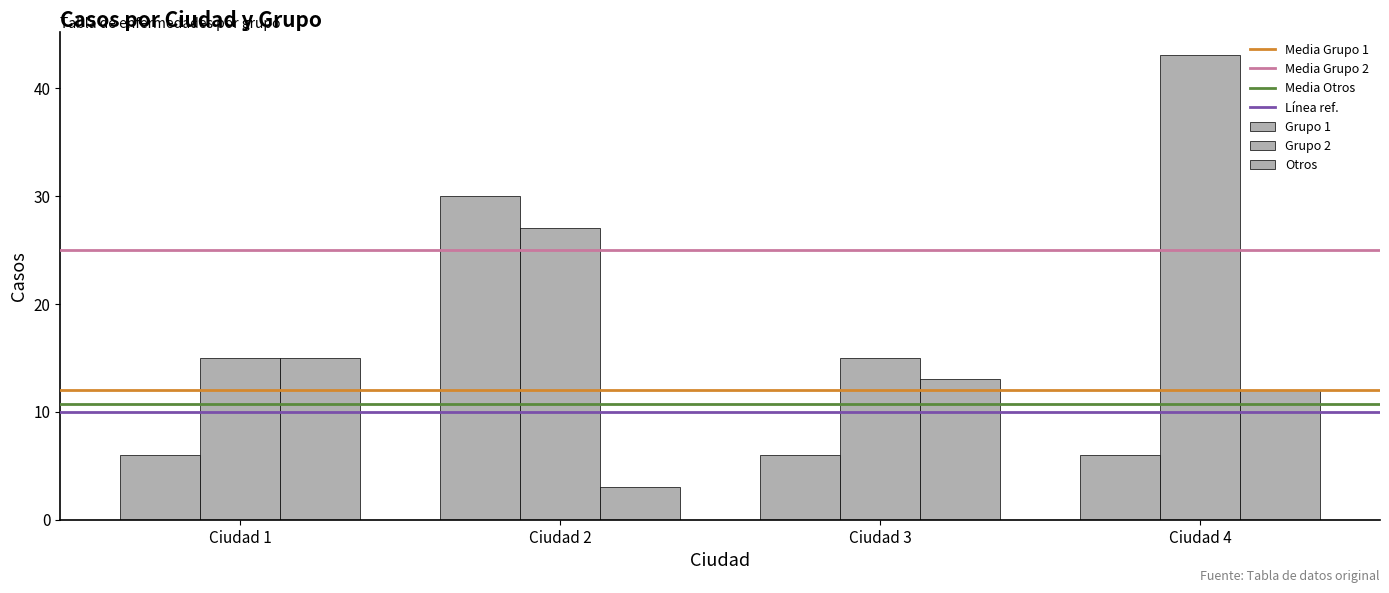

The Grupo 1 series shows 12 at Ciudad 2. True or false?

False